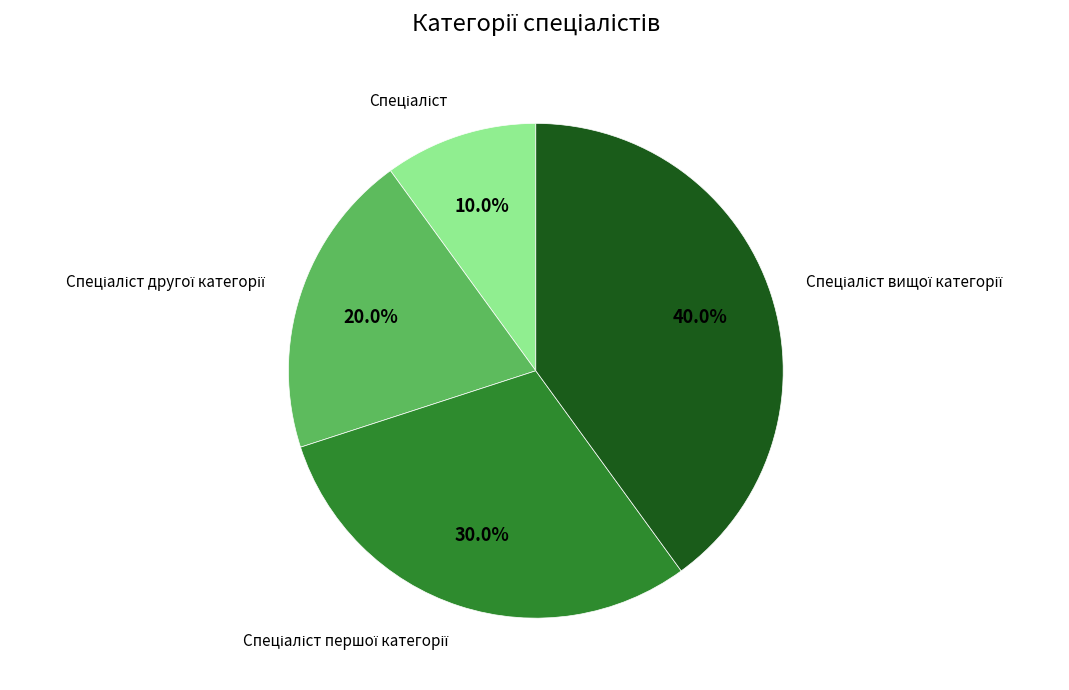

Is there a majority slice in this chart?

No